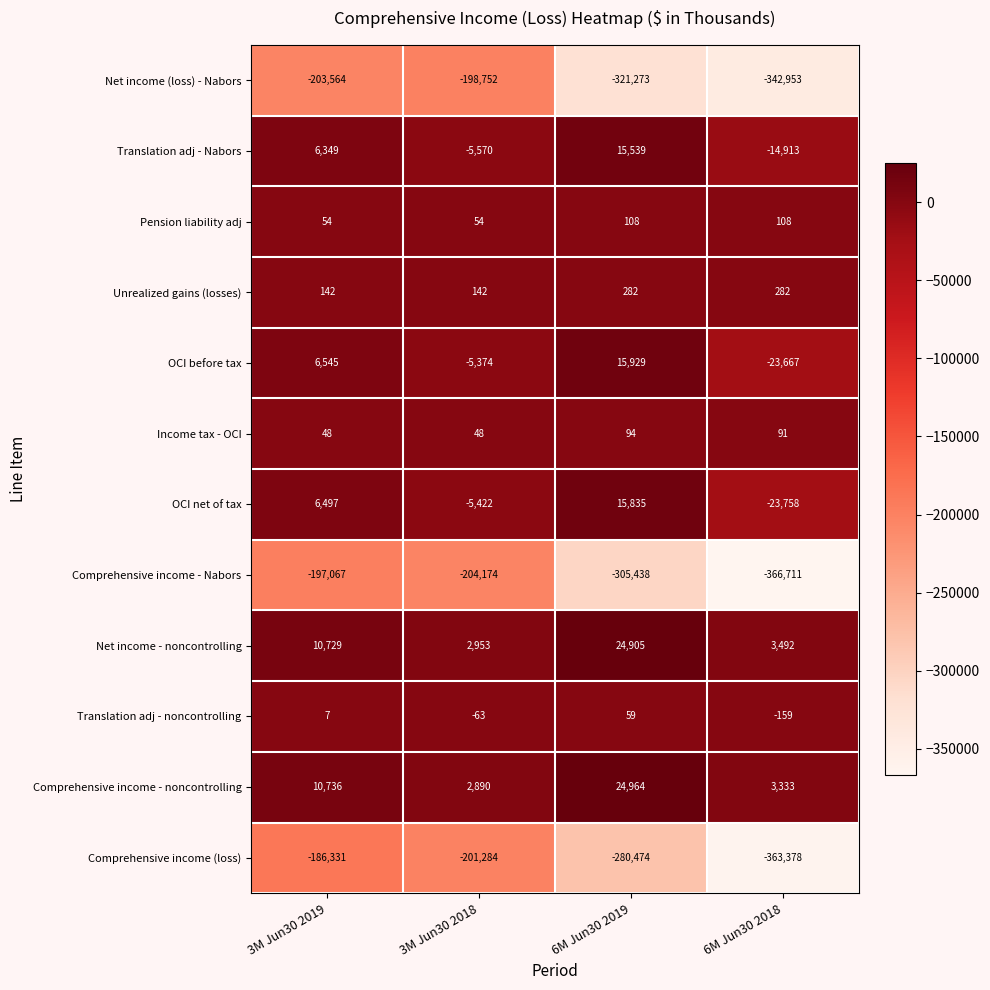

What is the greatest value displayed?

24964